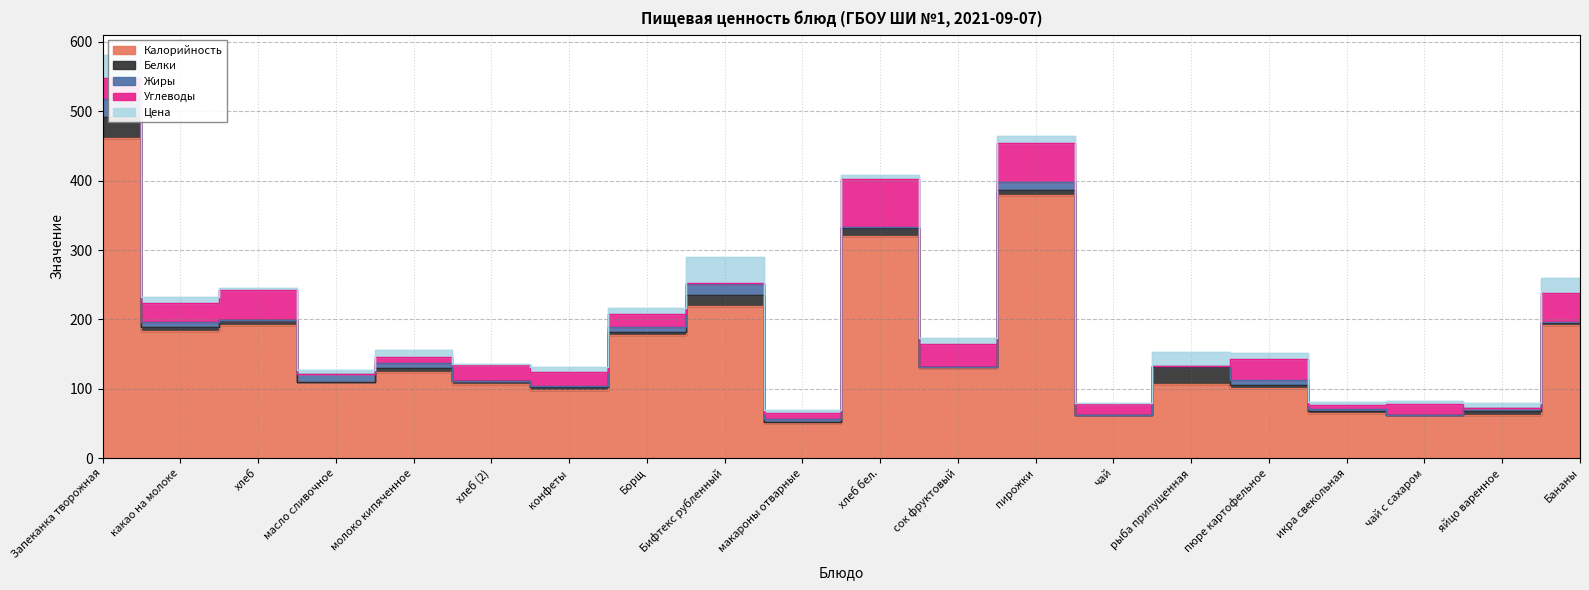

Where is Белки nearest to the value 15?

Бифтекс рубленный